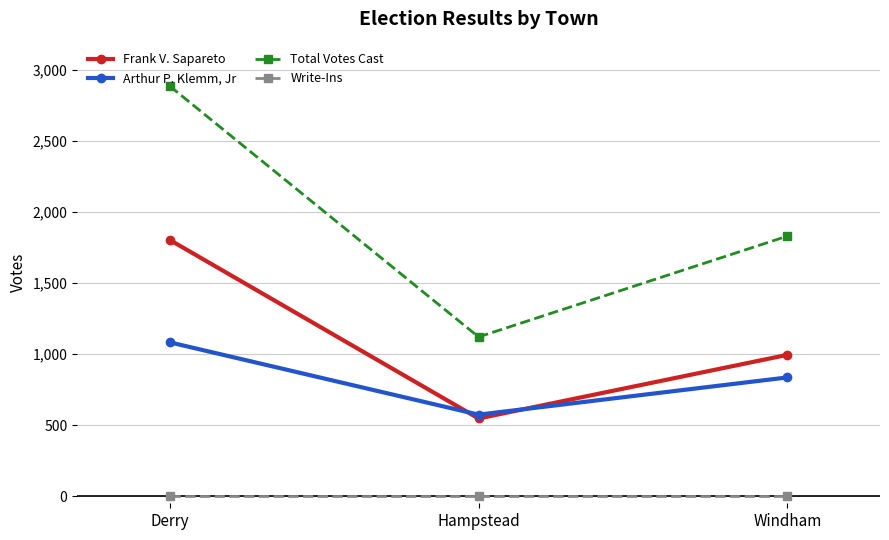

Reading left to right, extract all data points from this chart.

Frank V. Sapareto: Derry=1804	Hampstead=547	Windham=995
Arthur P. Klemm, Jr: Derry=1083	Hampstead=574	Windham=836
Total Votes Cast: Derry=2887	Hampstead=1121	Windham=1831
Write-Ins: Derry=0	Hampstead=0	Windham=0